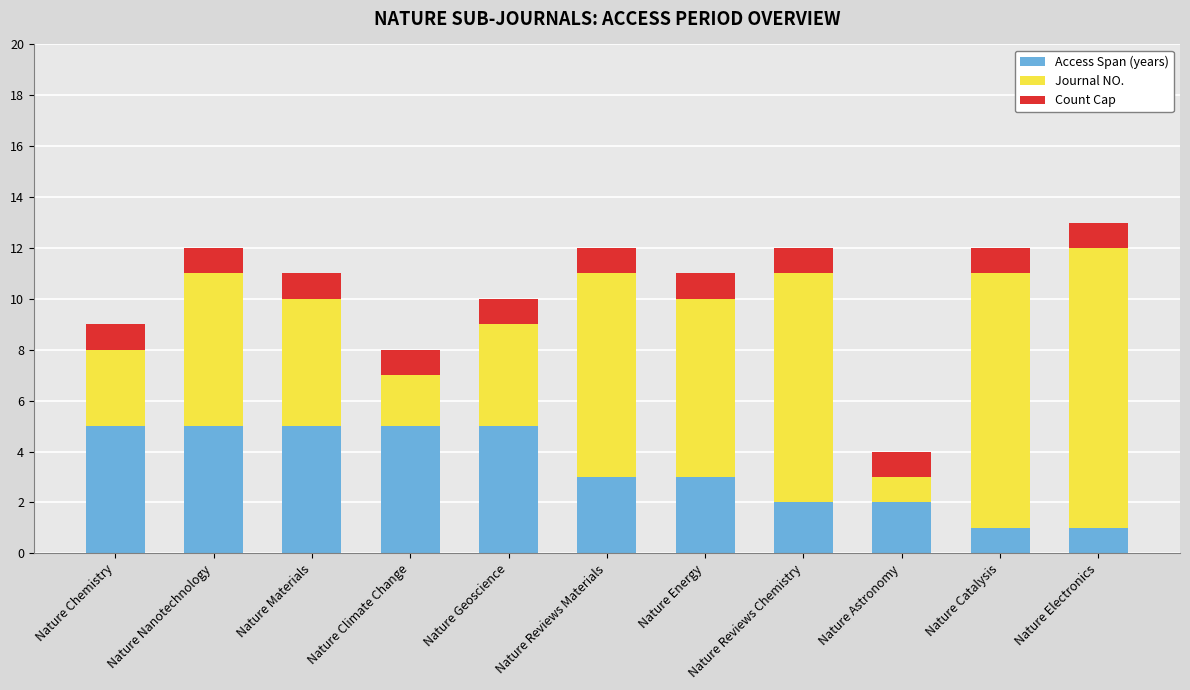

True or false: Access Span (years) has a value of 9 at Nature Chemistry.

False